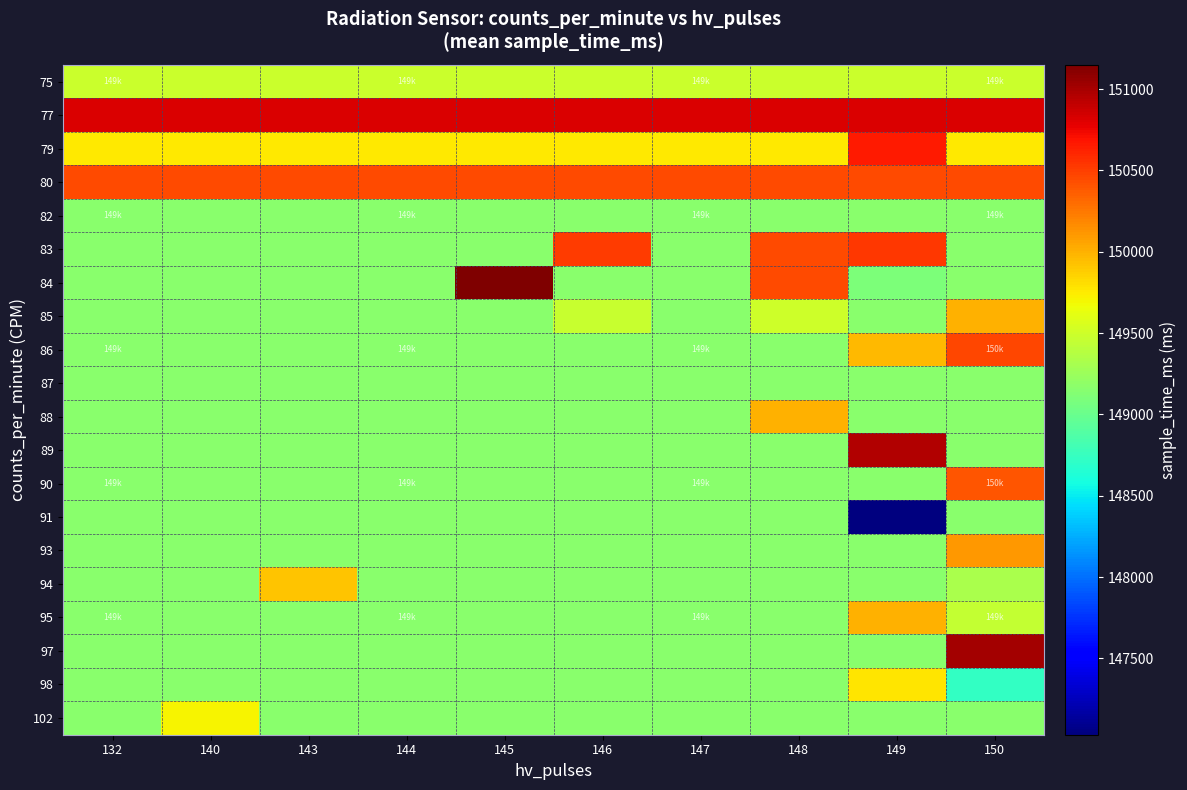

What is the difference between the highest and lowest values at 145?

1991